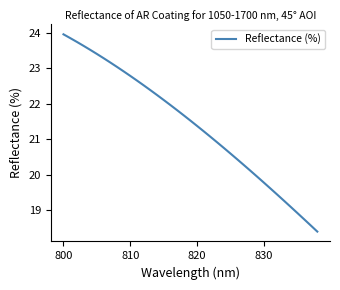

What is the difference between the maximum and minimum values?

5.6